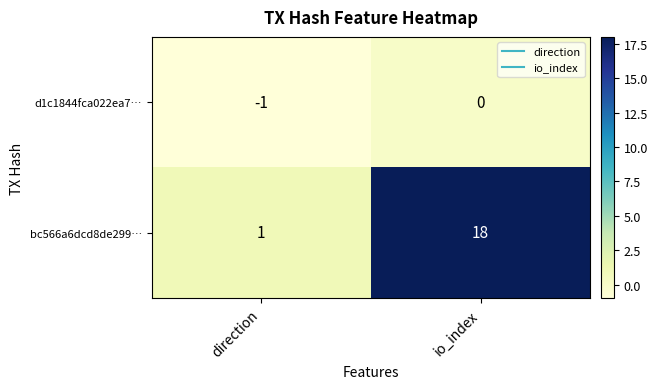

Rank the series by their maximum value, from lowest to highest.

d1c1844fca022ea7…, bc566a6dcd8de299…